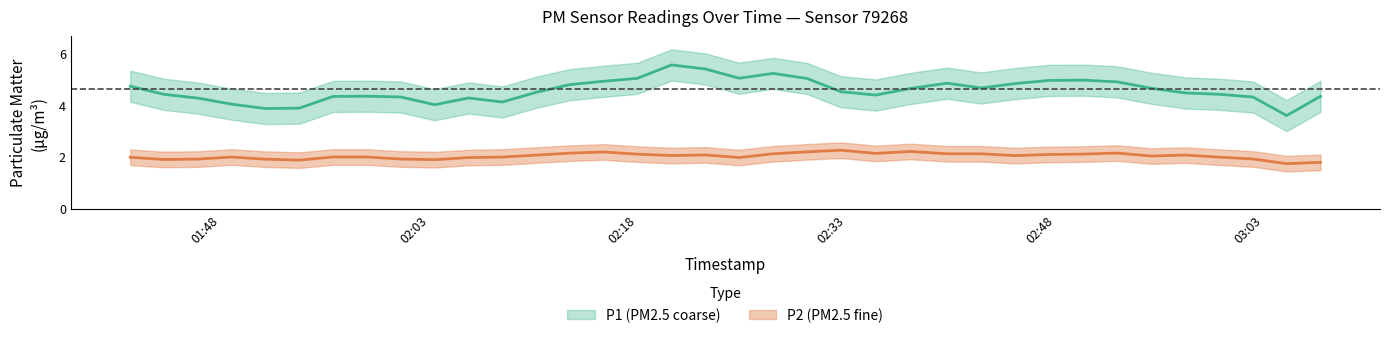

True or false: P1 and P2 cross at least once.

False